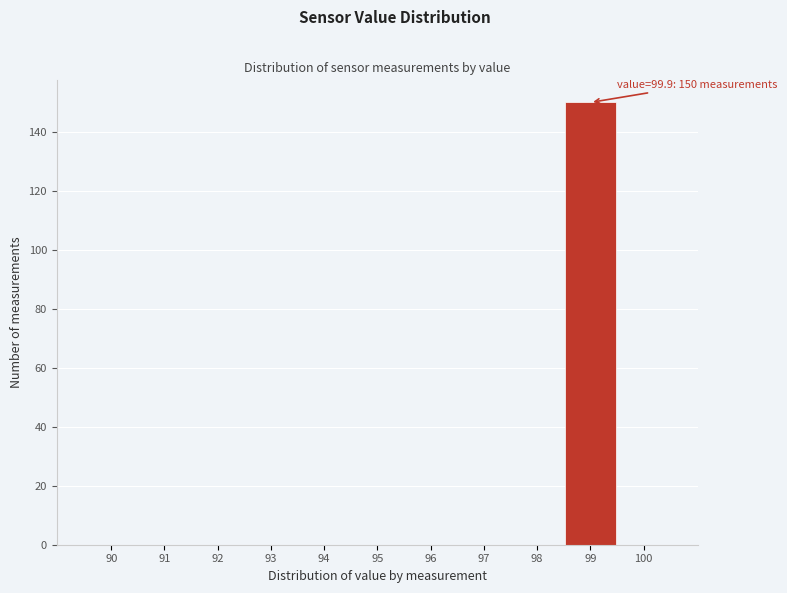

Reading right to left, transcribe all the data shown in this chart.

100=0	99=150	98=0	97=0	96=0	95=0	94=0	93=0	92=0	91=0	90=0